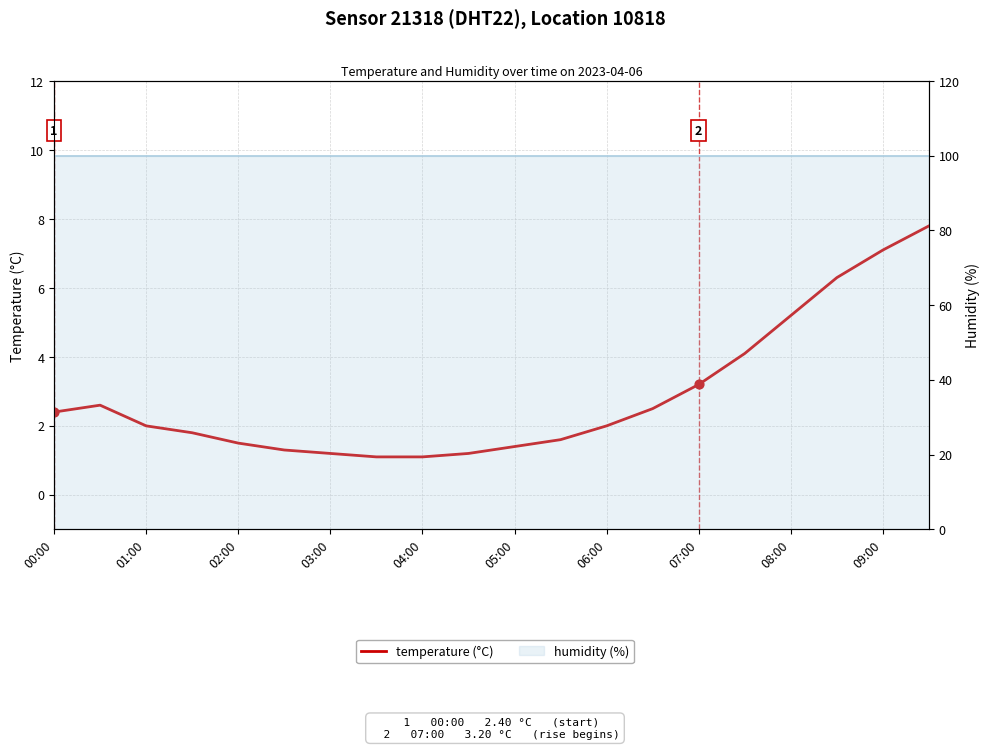

Between 04:00 and 07:00, which is larger?

07:00